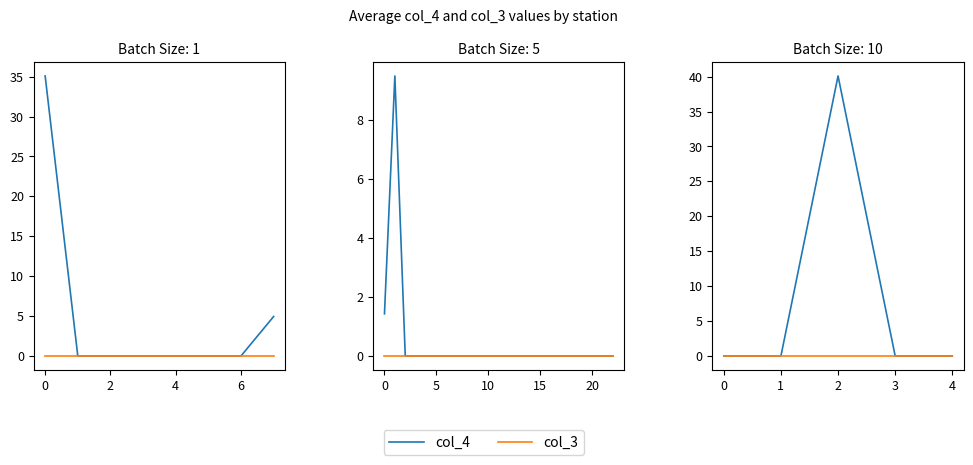

In col_4, how many points are higher than both neighbors (excluding endpoints)?

1